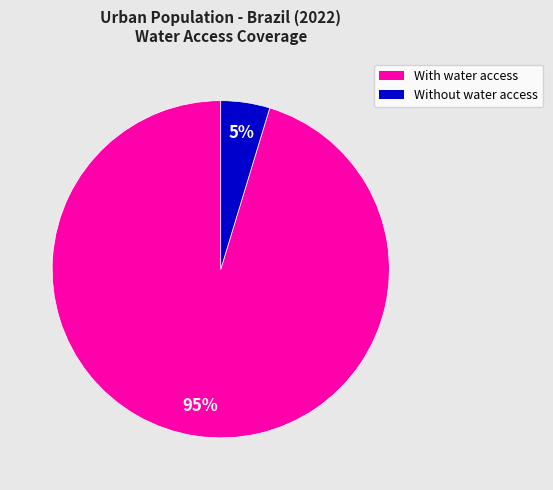

To the nearest percent, what is the average slice percentage?

50%